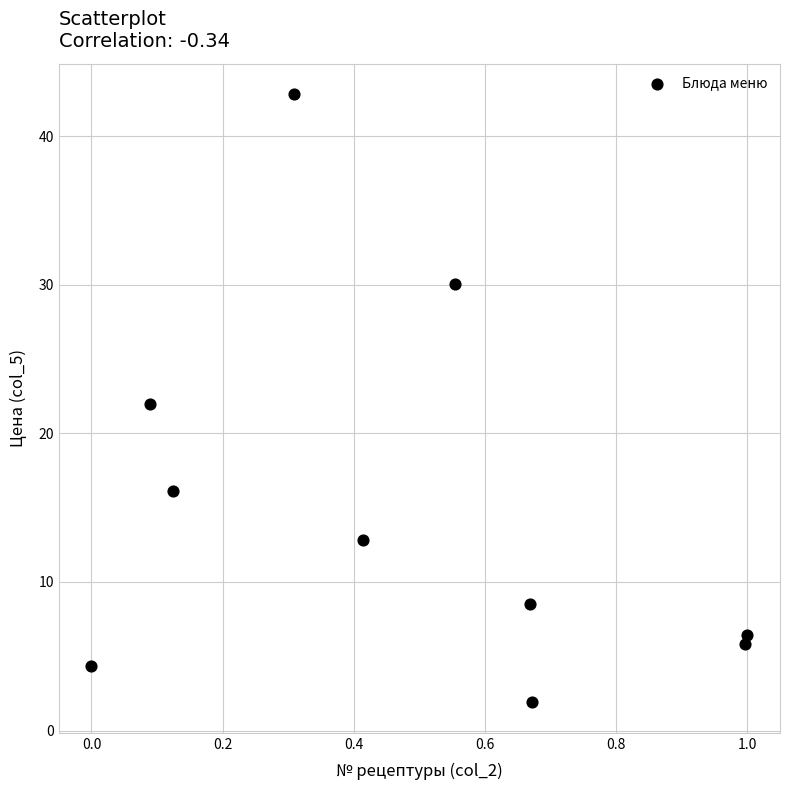

What is the average Y value?

15.1